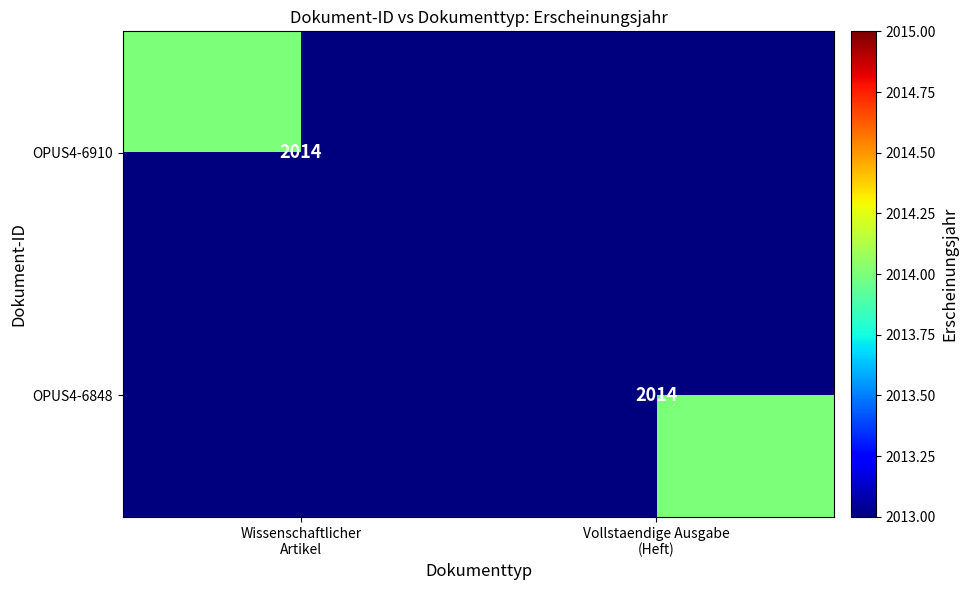

What is the difference between the highest and lowest values at Wissenschaftlicher
Artikel?

2014